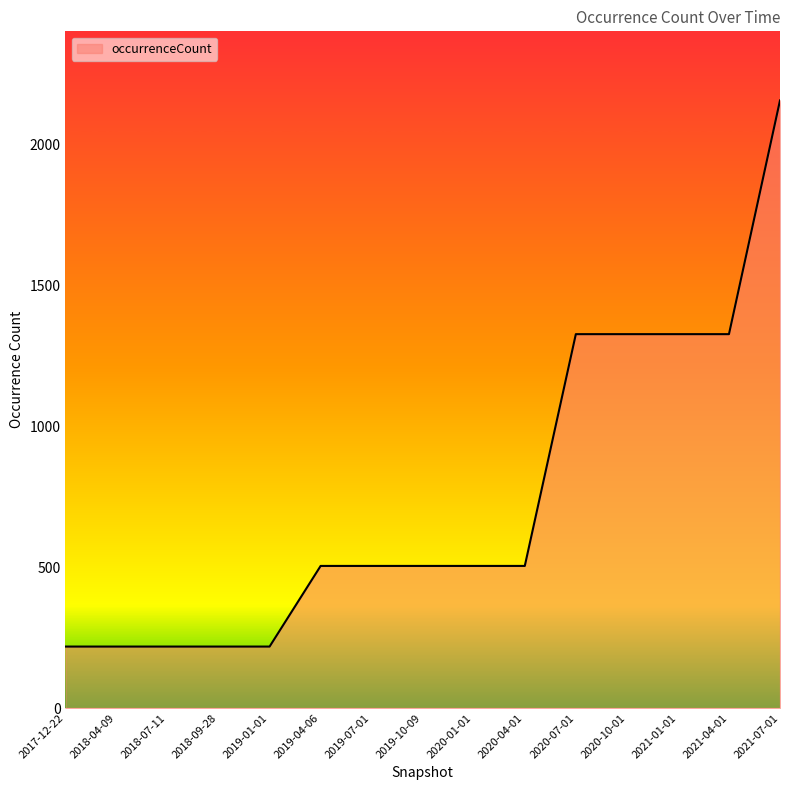

Read the value at 2018-09-28.

218